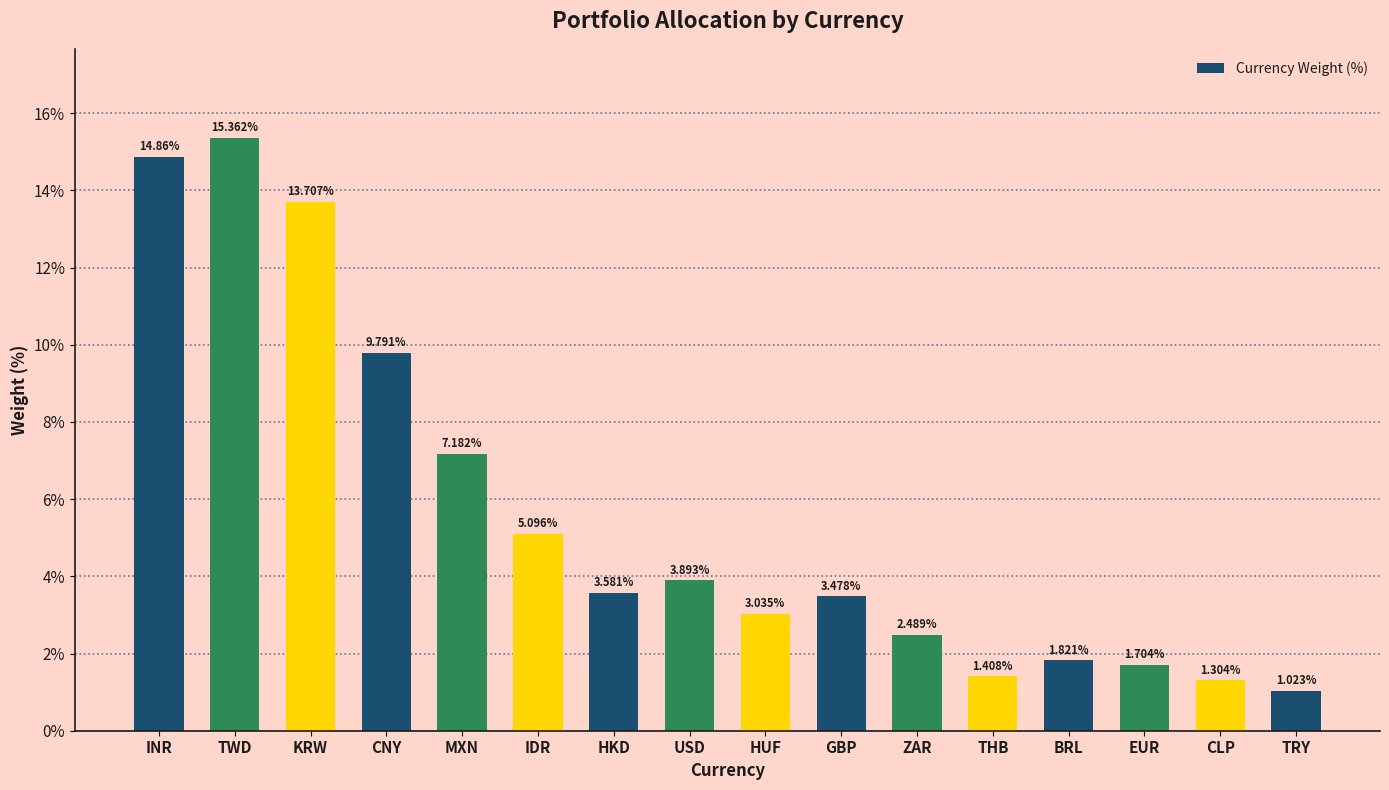

What is the maximum value shown in the chart?

15.4